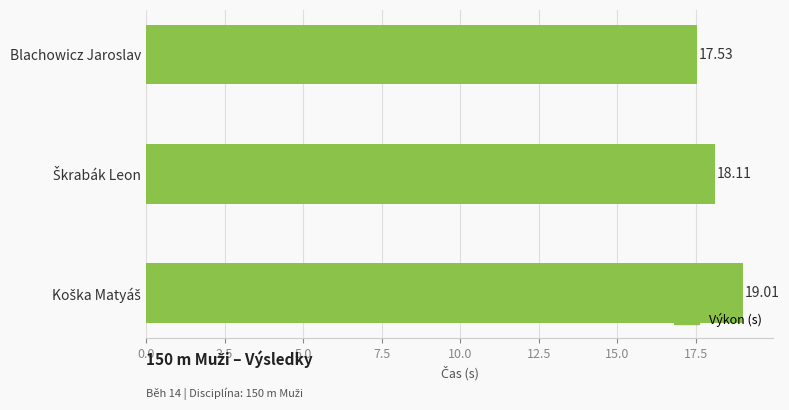

What is the difference between the maximum and minimum values?

1.5